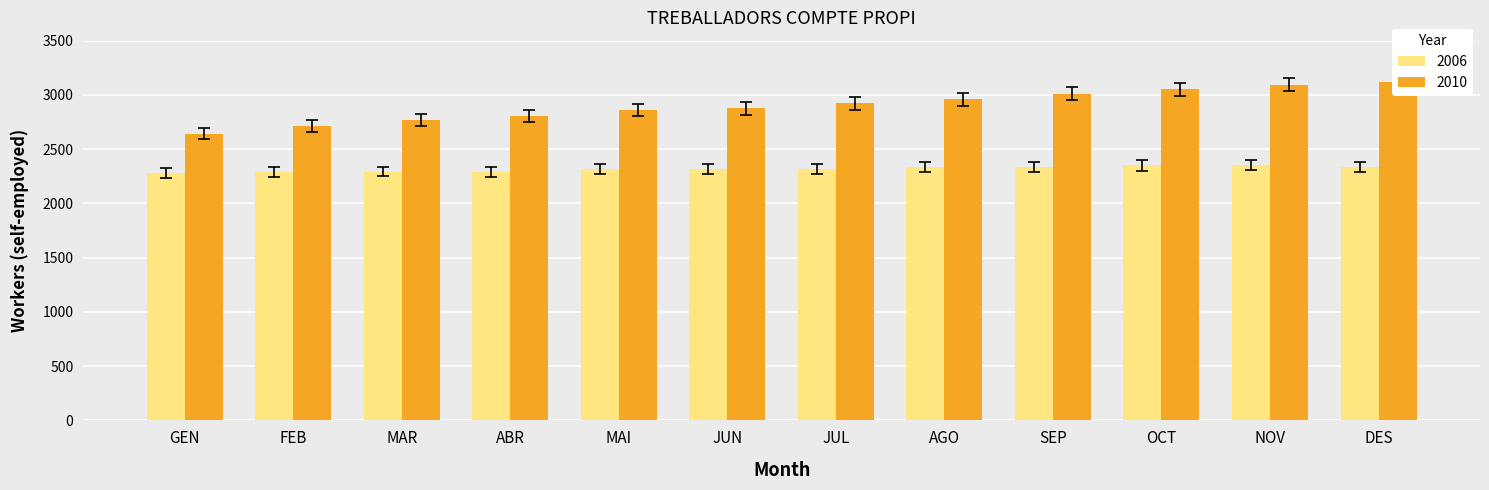

What is the label of the 7th bar from the left?

JUL